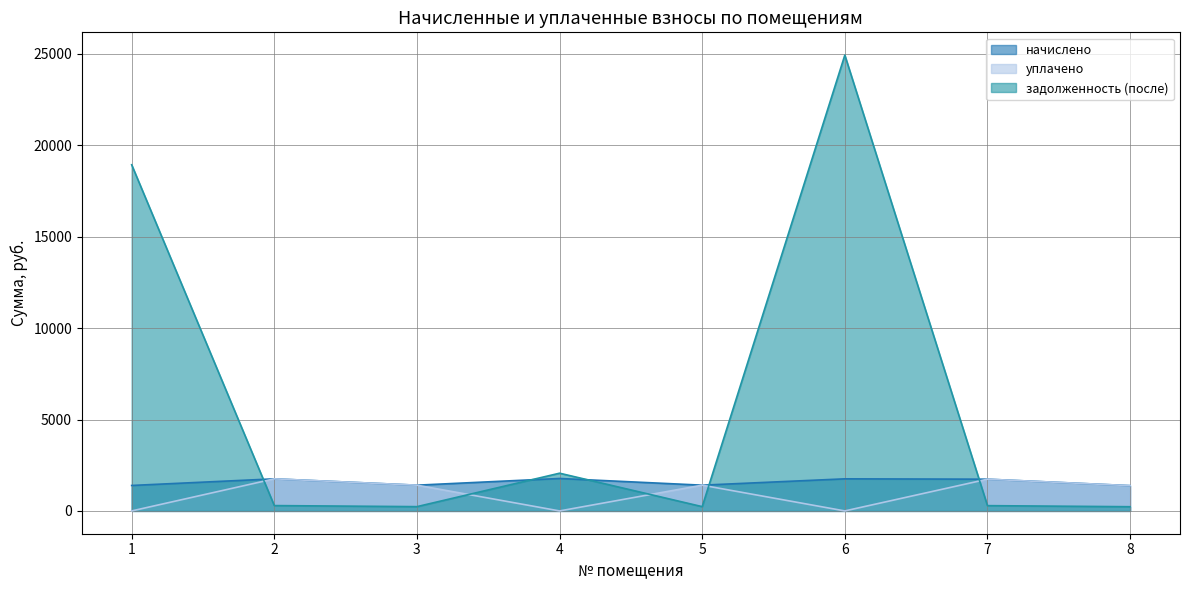

What value does the задолженность (после) series have at 5?

234.8